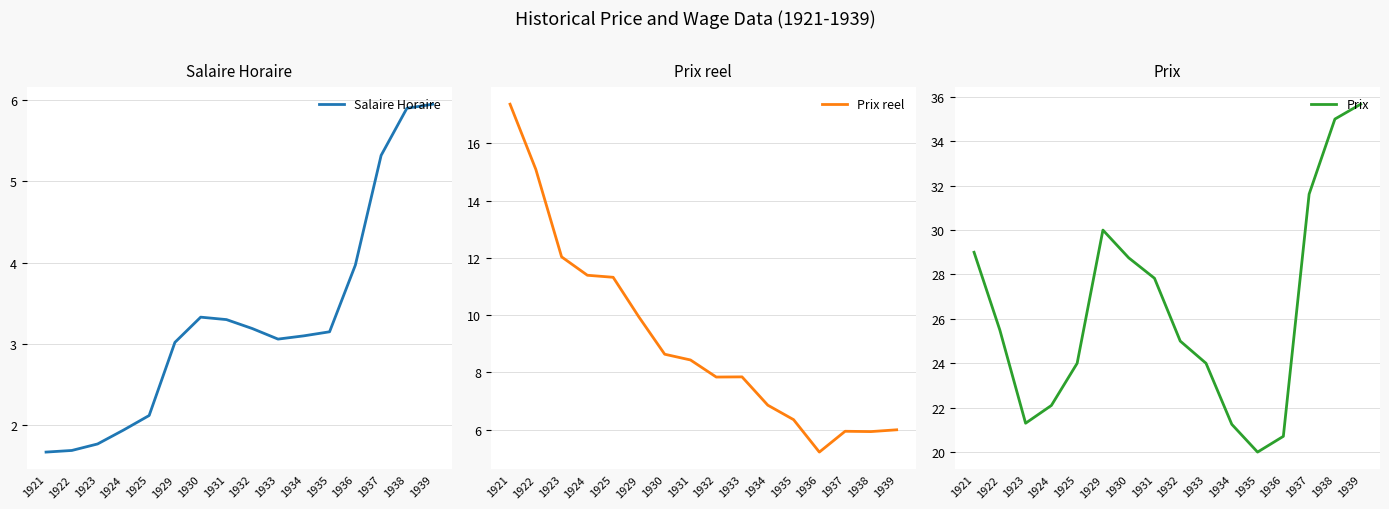

What is the sum of the Salaire Horaire values at 1930 and 1934?

6.4